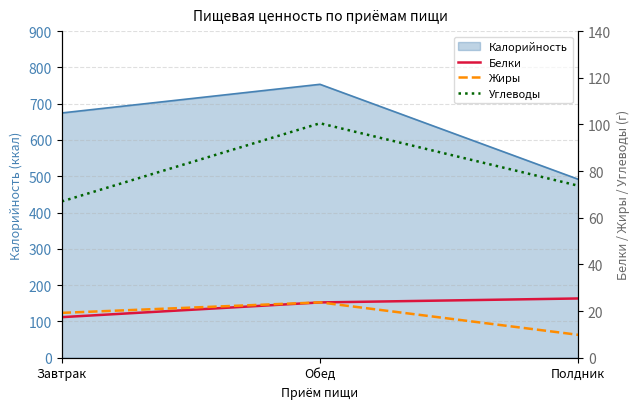

What is the lowest value of the Углеводы series?

67.0